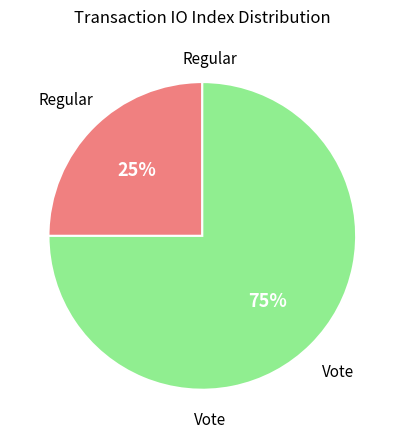

Is there a majority slice in this chart?

Yes